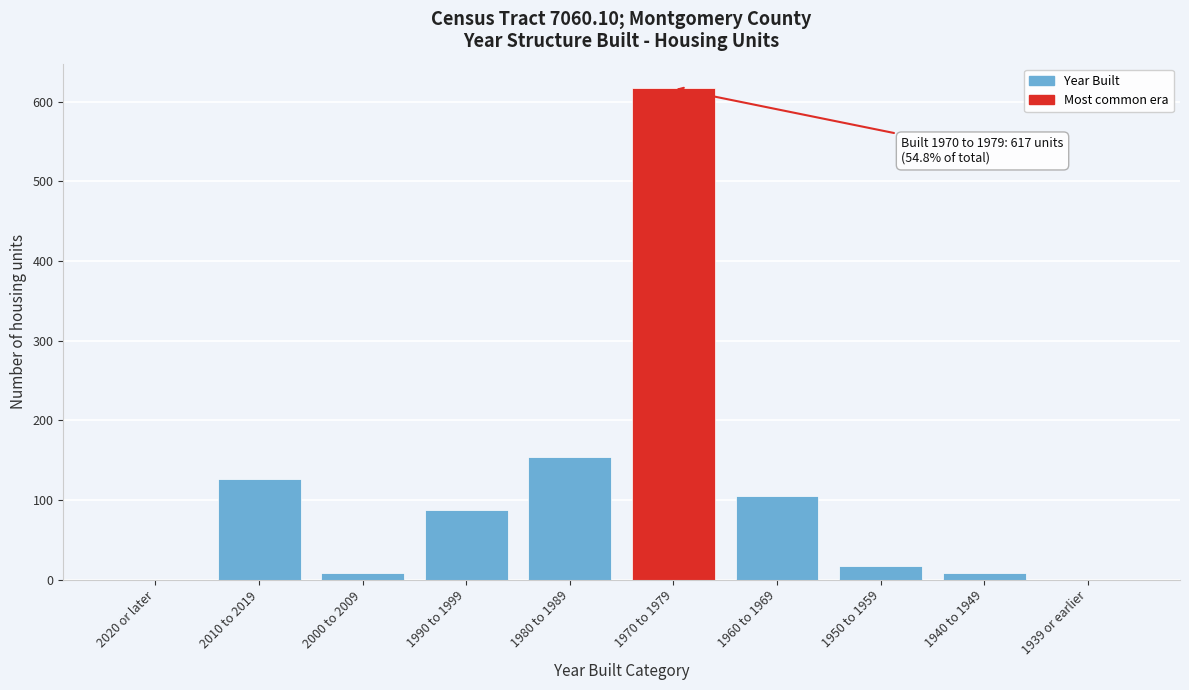

Reading left to right, what are all the values shown in this chart?

2020 or later=0	2010 to 2019=127	2000 to 2009=9	1990 to 1999=87	1980 to 1989=154	1970 to 1979=617	1960 to 1969=105	1950 to 1959=17	1940 to 1949=9	1939 or earlier=0